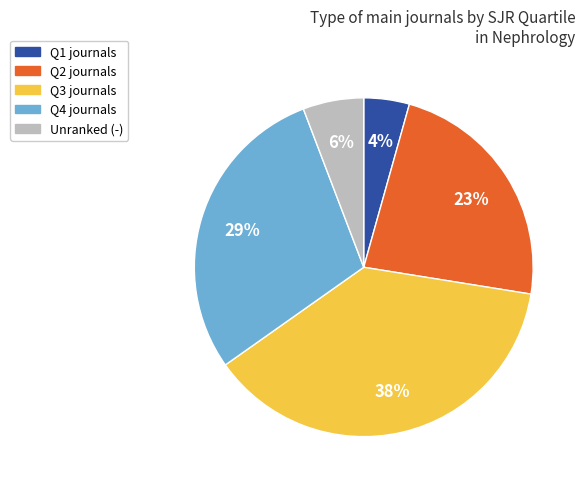

To the nearest percent, what is the average slice percentage?

20%